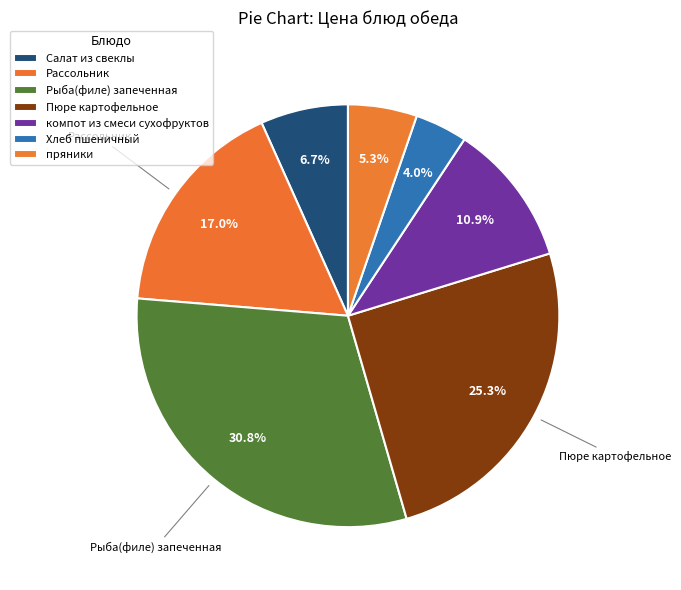

Which category has the smallest portion of the pie?

Хлеб пшеничный